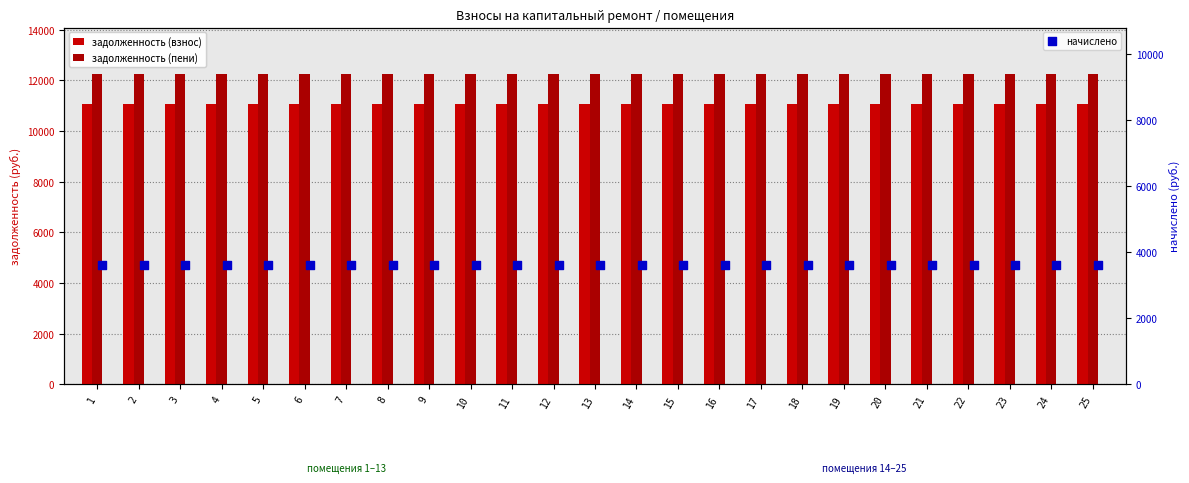

Which series has the largest total across all categories?

задолженность (пени)